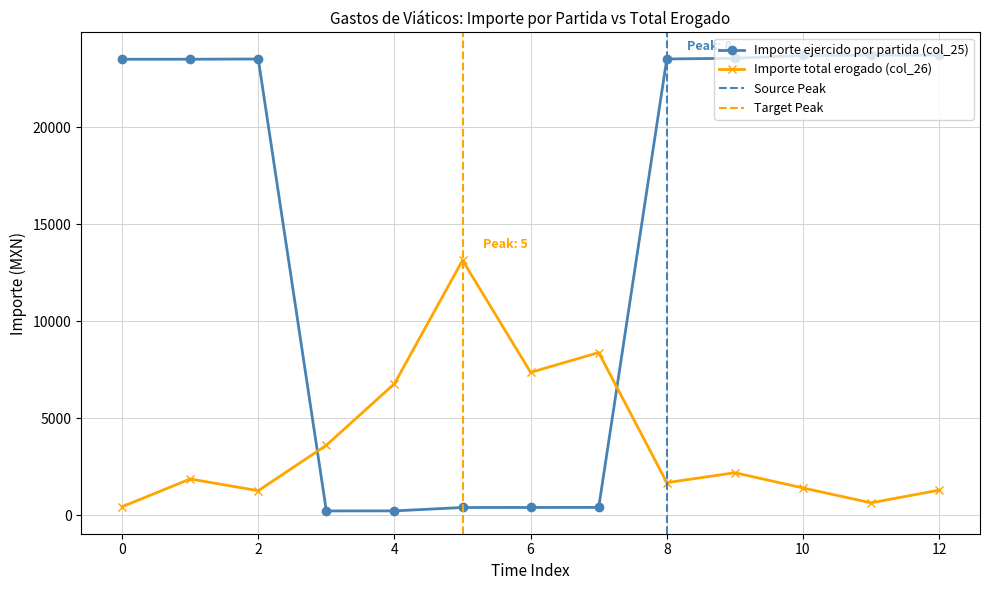

The Importe ejercido por partida (col_25) series shows 23504.0 at 1. True or false?

True